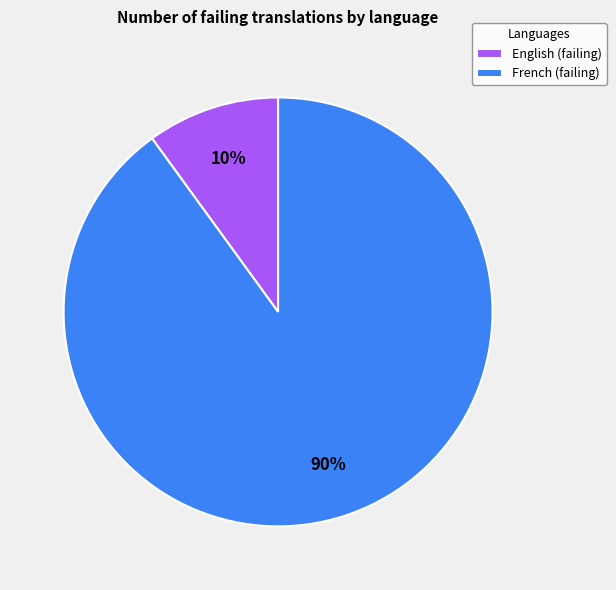

Does English account for over 50% of the chart?

No